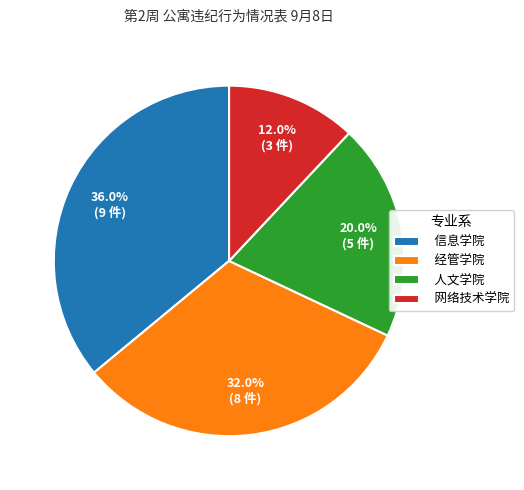

Which category has the smallest portion of the pie?

网络技术学院